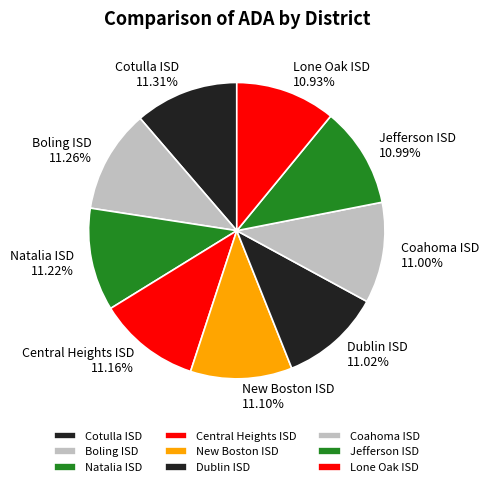

Is Lone Oak ISD the majority of the pie?

No